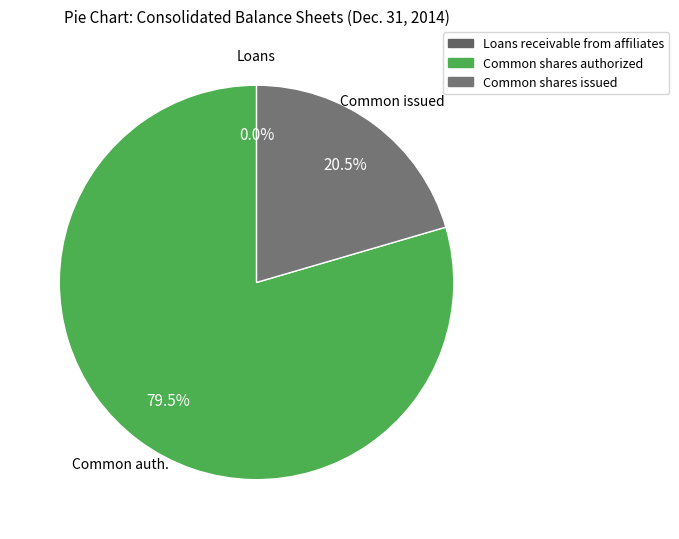

What is the largest slice in the pie chart?

Common shares authorized